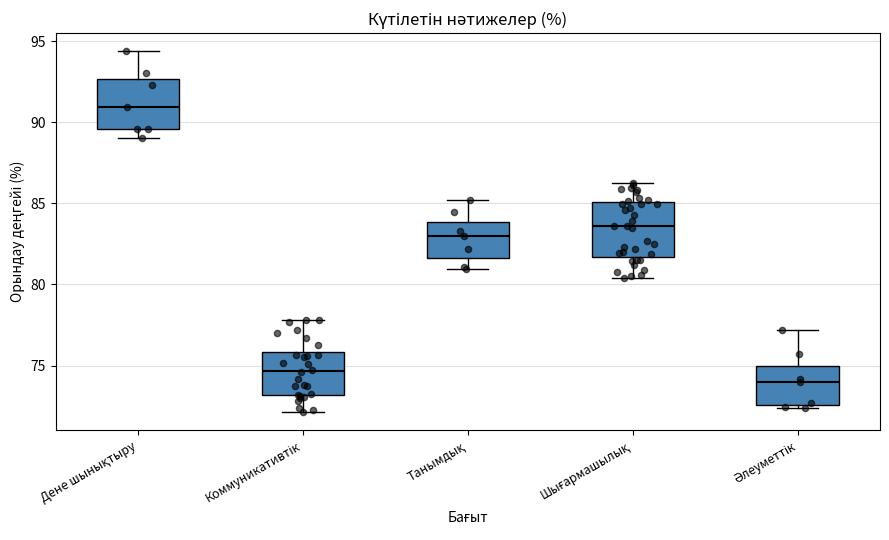

Which box's median line is the highest?

Дене шынықтыру